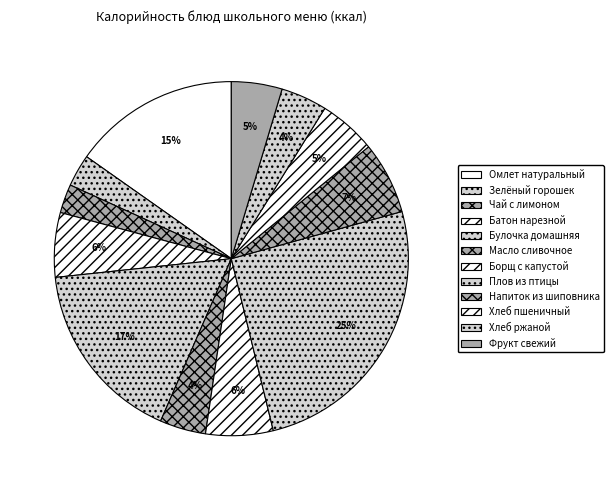

Combined, do Борщ с капустой and Хлеб пшеничный account for over 50%?

No